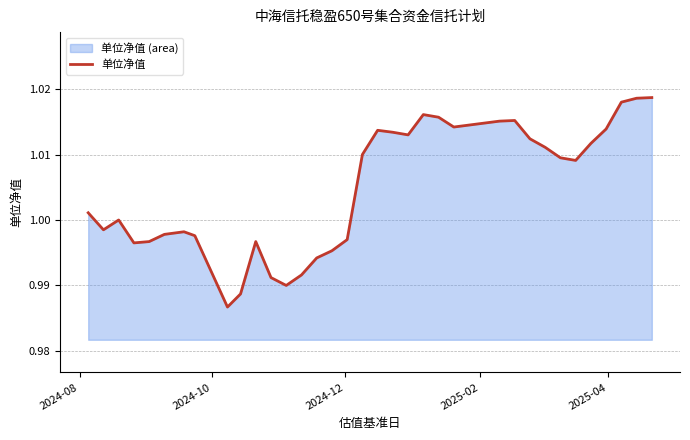

How many lines are shown in the chart?

1